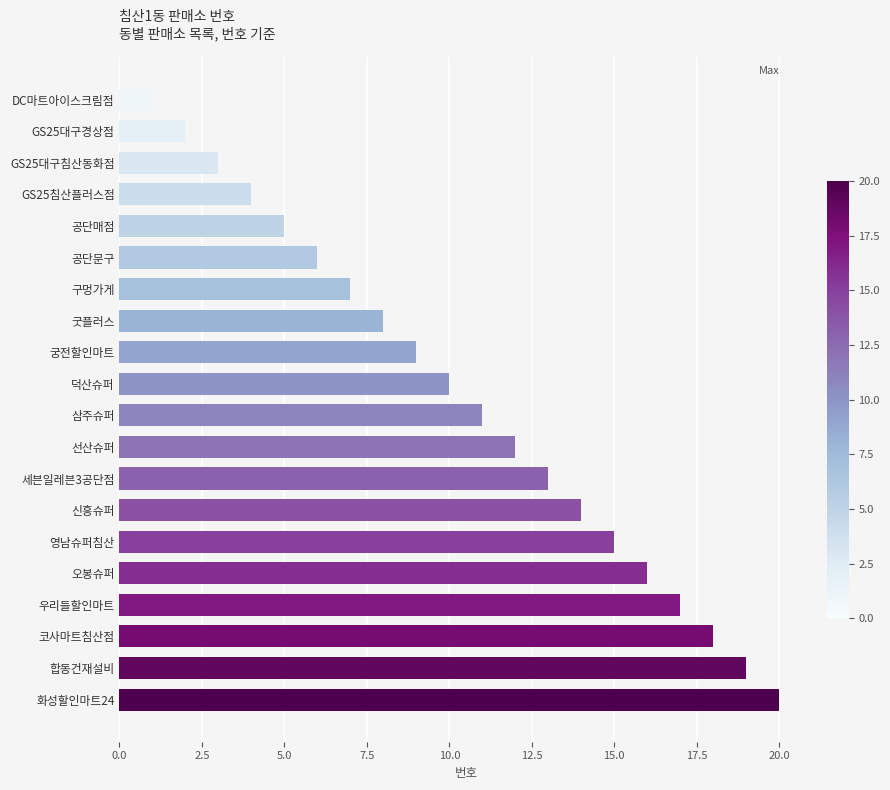

At which category does the chart reach its peak across all series?

화성할인마트24